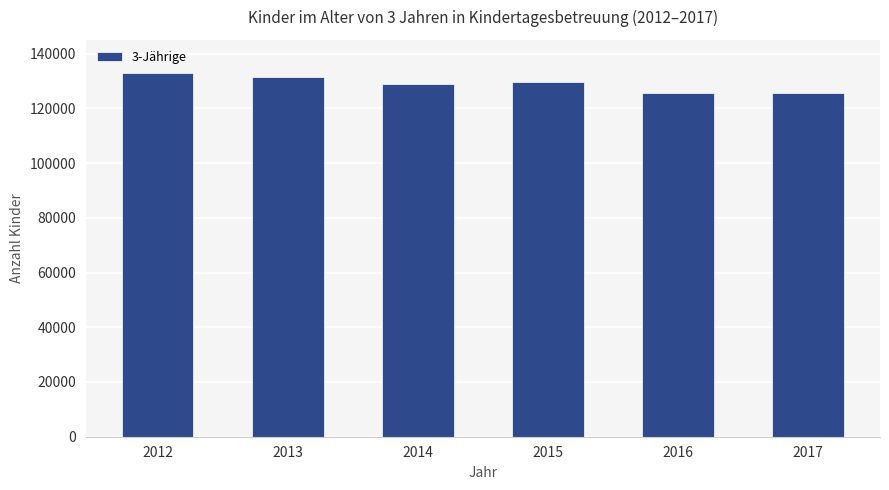

Approximately how many times larger is the value at 2014 compared to 2012?

1.0